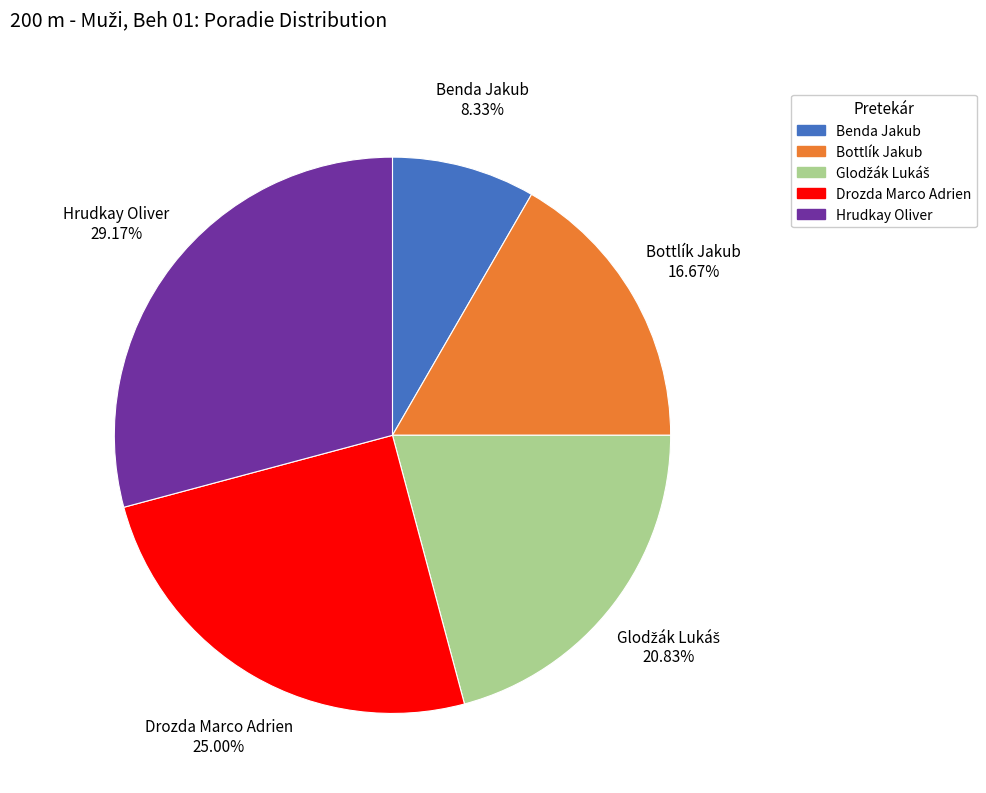

What is the total percentage of Hrudkay Oliver and Drozda Marco Adrien?

54.2%